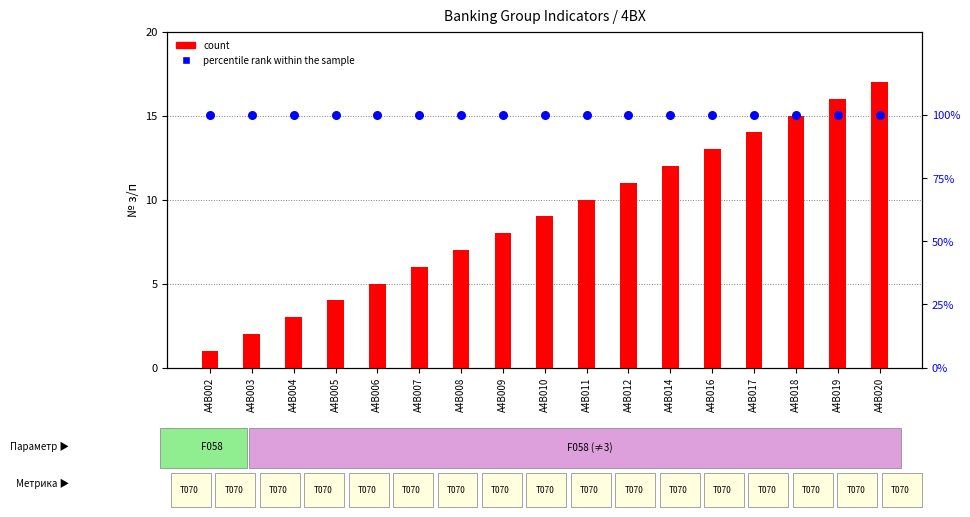

What are all the series names shown in the legend?

count, percentile rank within the sample